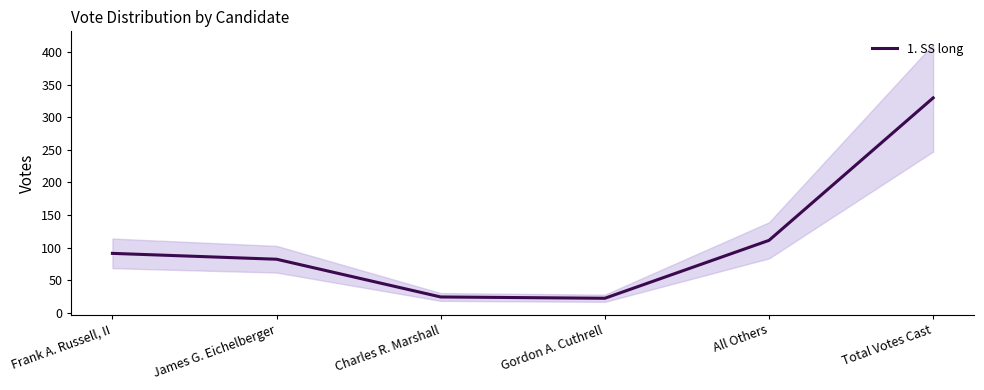

What is the average value?

110